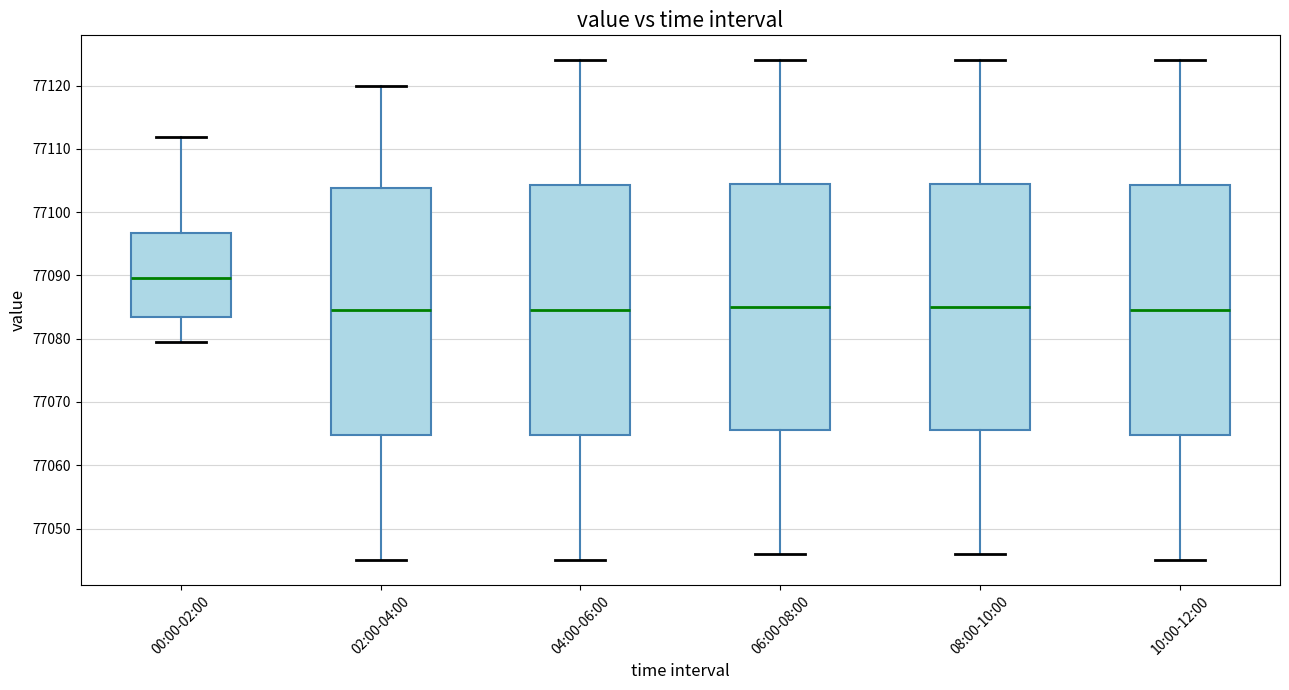

Which box's median line is the highest?

00:00-02:00